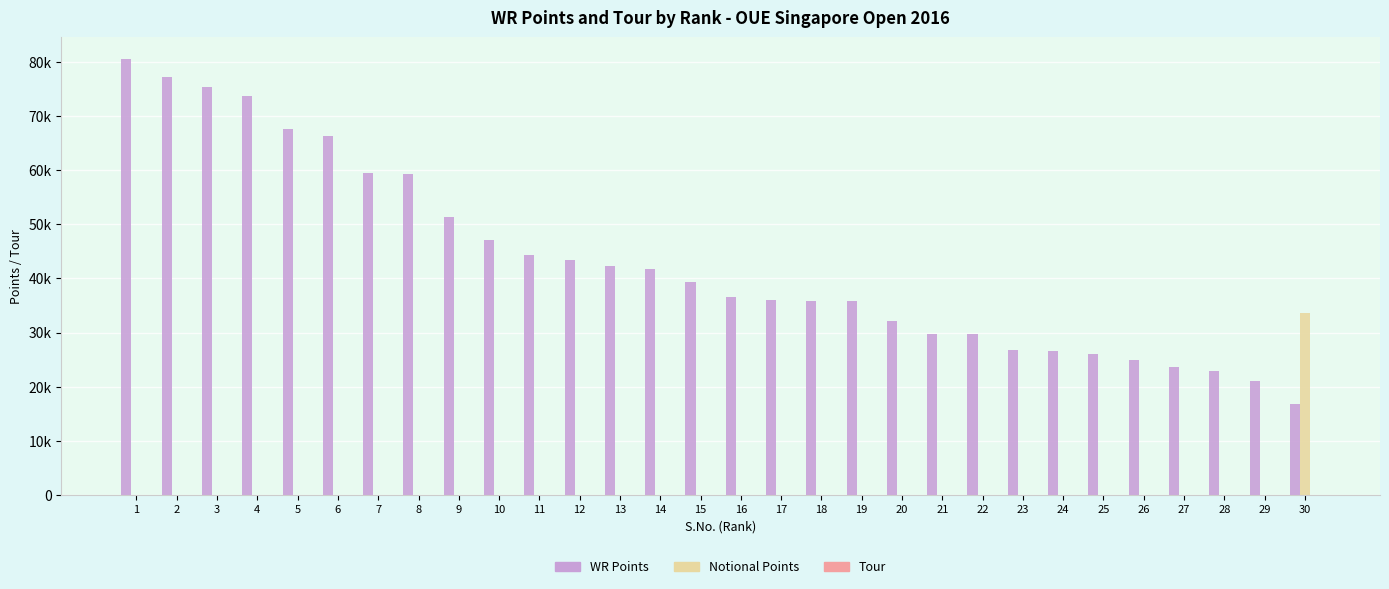

Which series has the widest spread of values?

WR Points